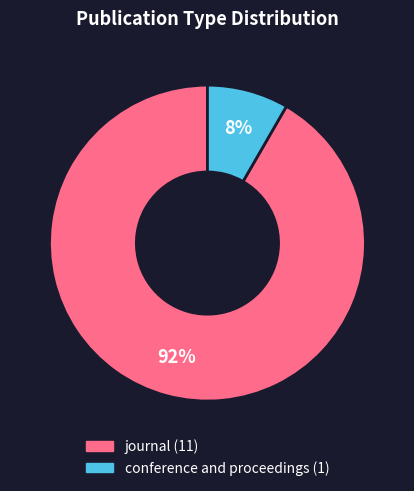

What percentage is the journal slice, to the nearest percent?

92%